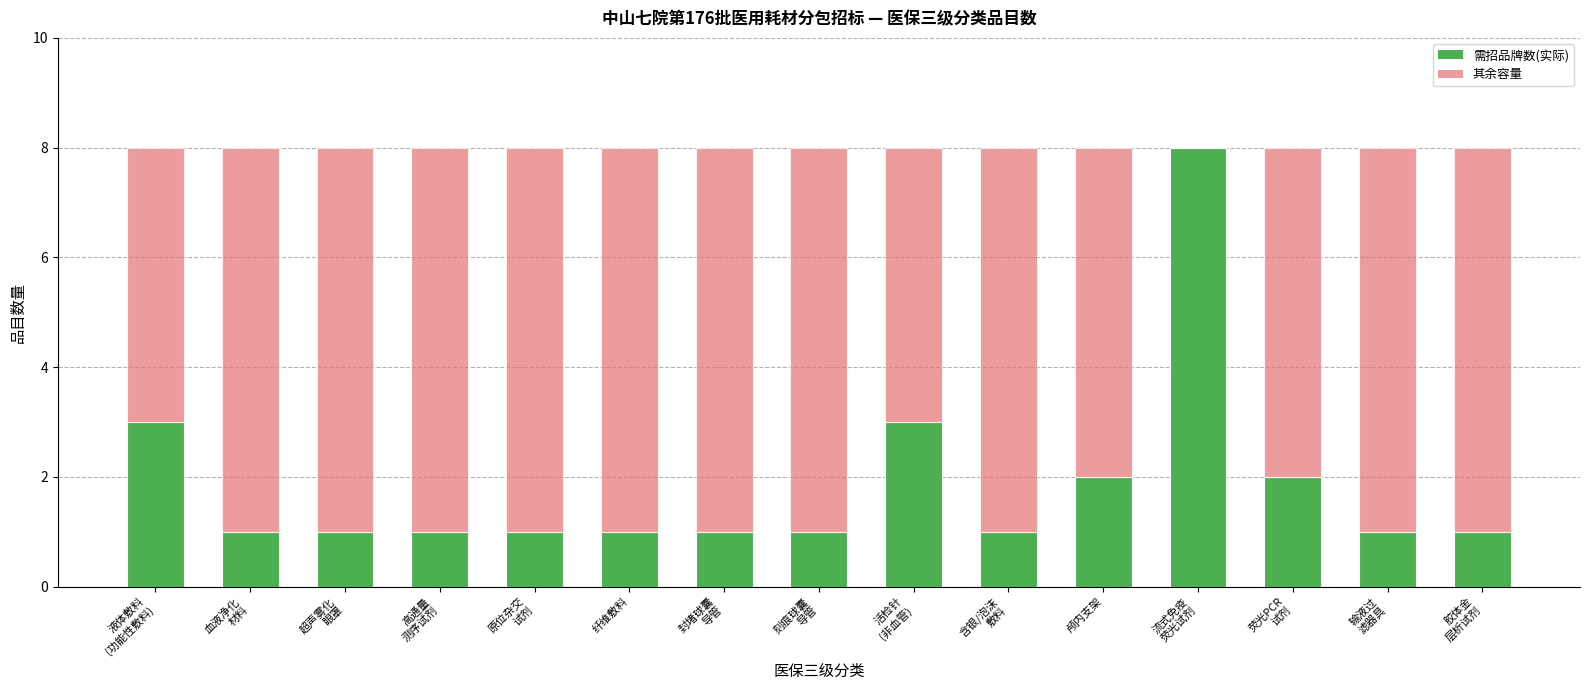

What are all the series names shown in the legend?

需招品牌数(实际), 其余容量